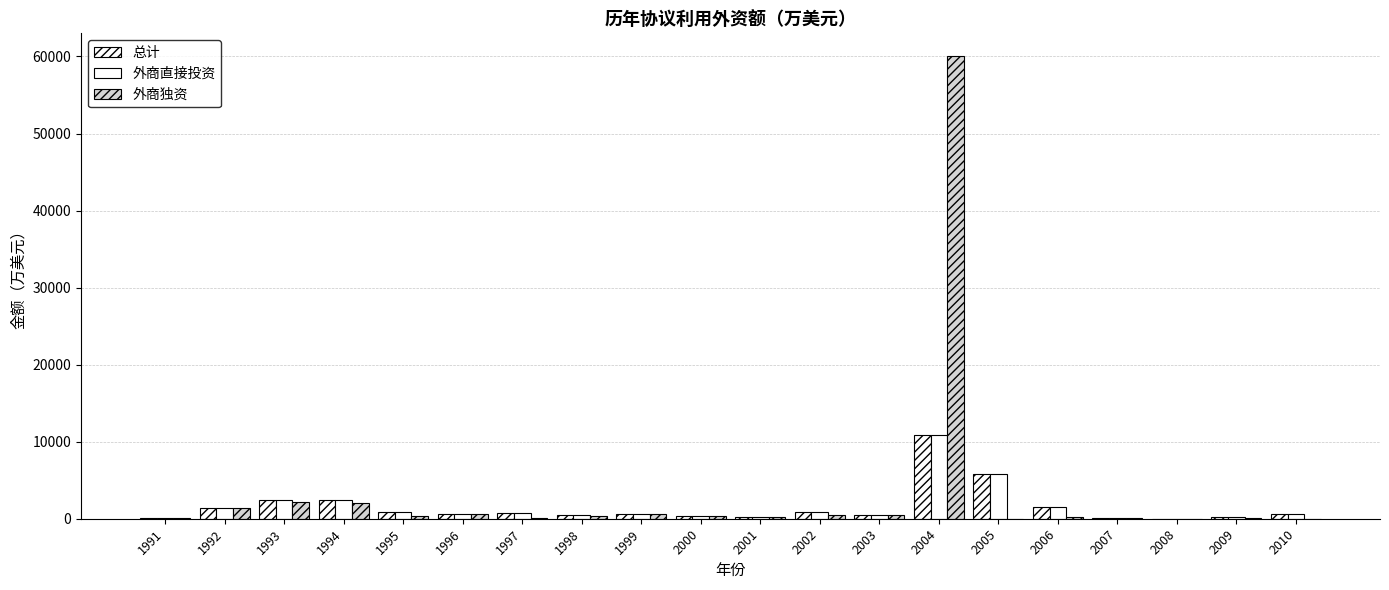

What is the value of the 总计 bar at the 19th from the left?

257.8